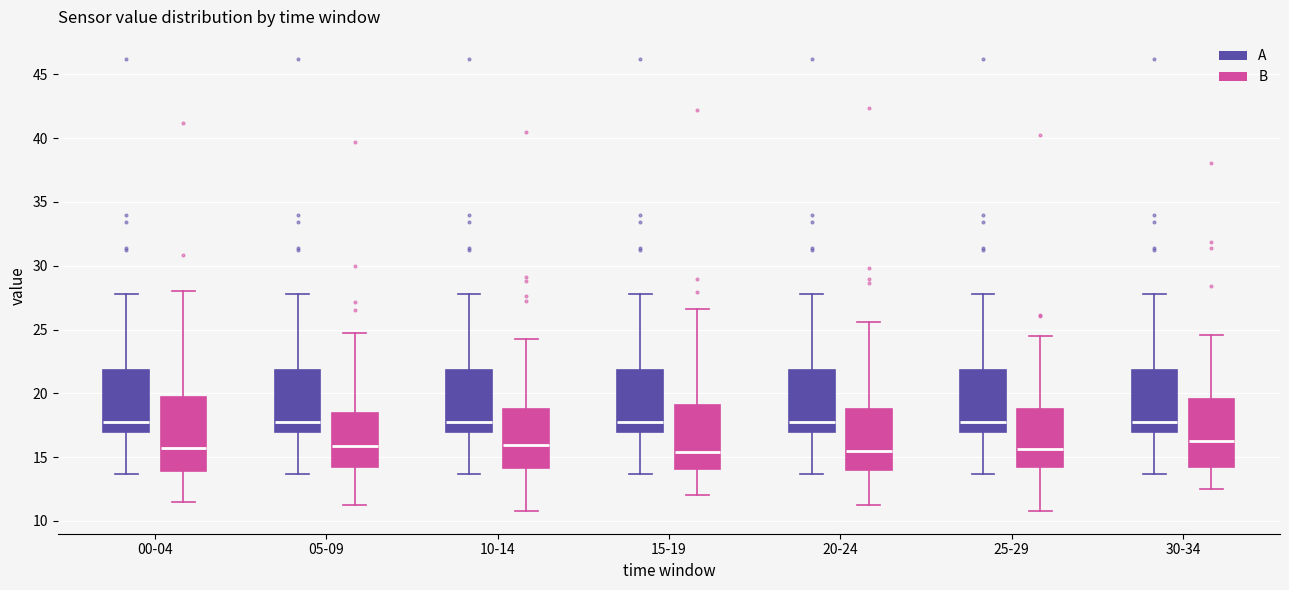

Where is the upper edge of the box for 20-24 (A) on the y-axis? The values are not printed on the chart, so give them approximately, as read against the axis.

22.0